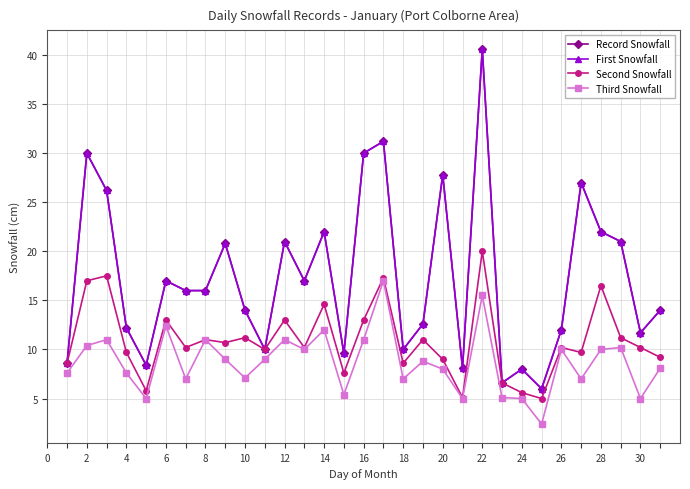

Is this an area chart (filled region under the line)?

No